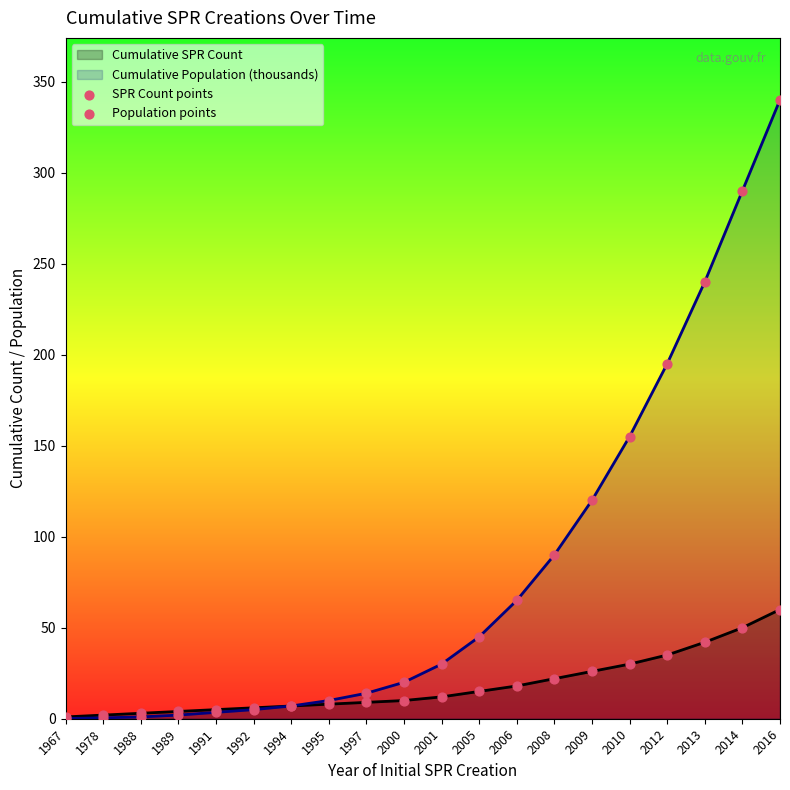

Is the value of Population points at 2014 greater than the value of SPR Count points at 1978?

Yes